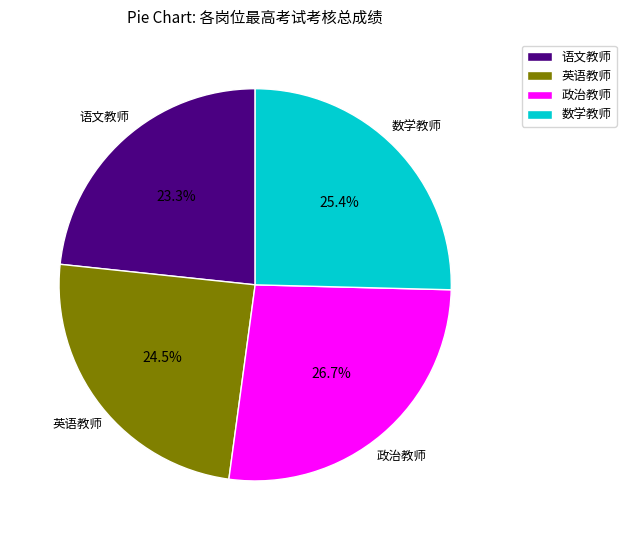

Which slice is the smallest?

语文教师